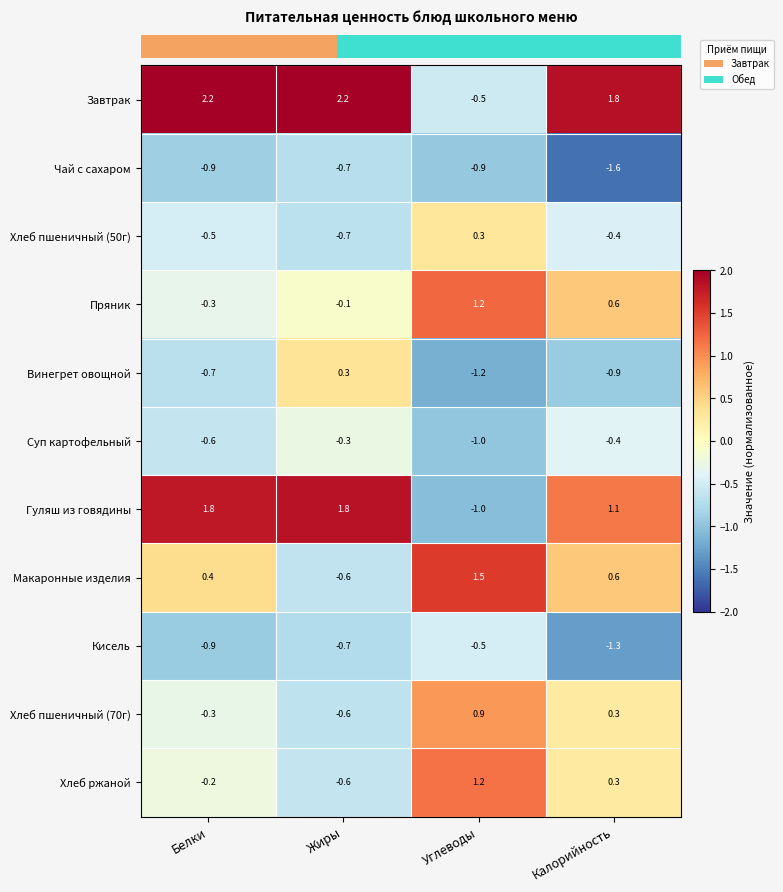

True or false: Гуляш из говядины has a value of 3.0 at Белки.

False